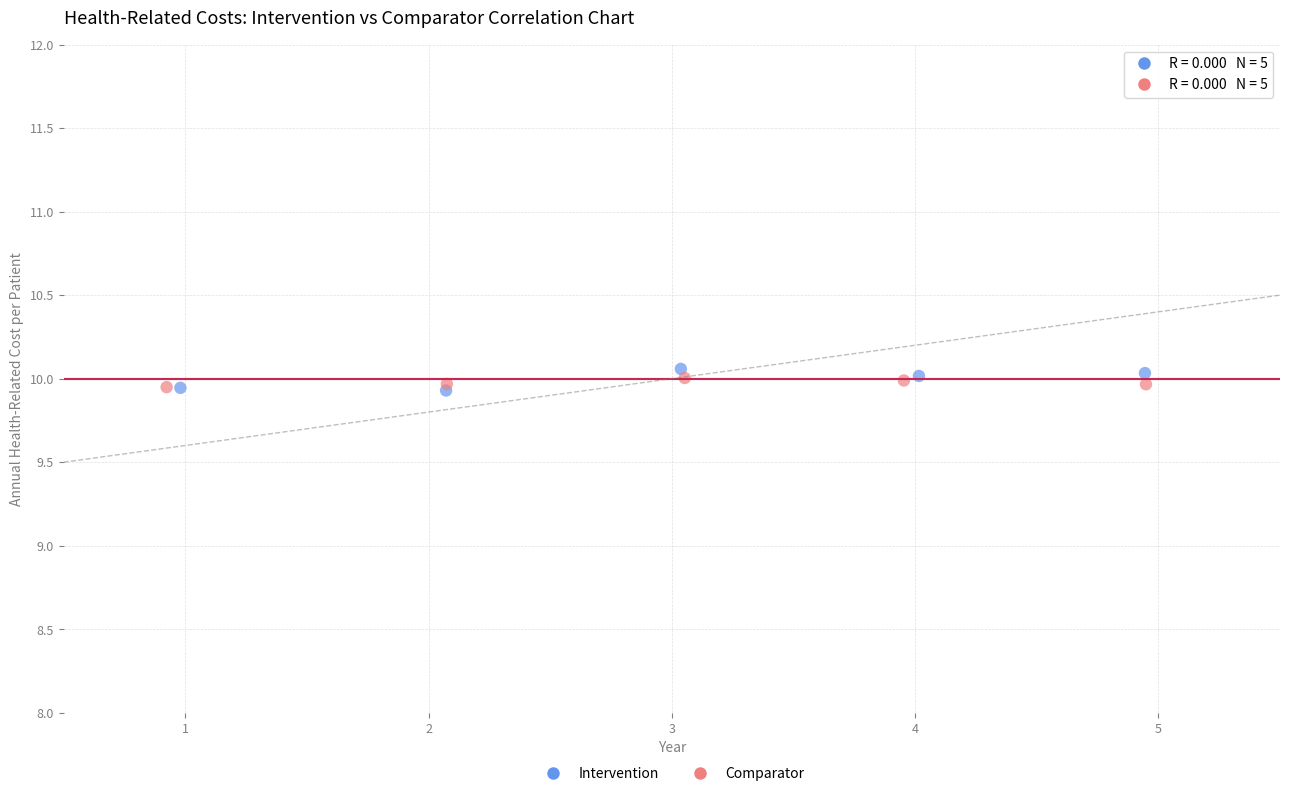

Which series contains the highest Y value?

Intervention